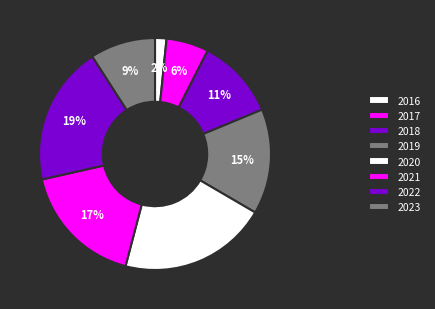

How many slices are in this pie chart?

8